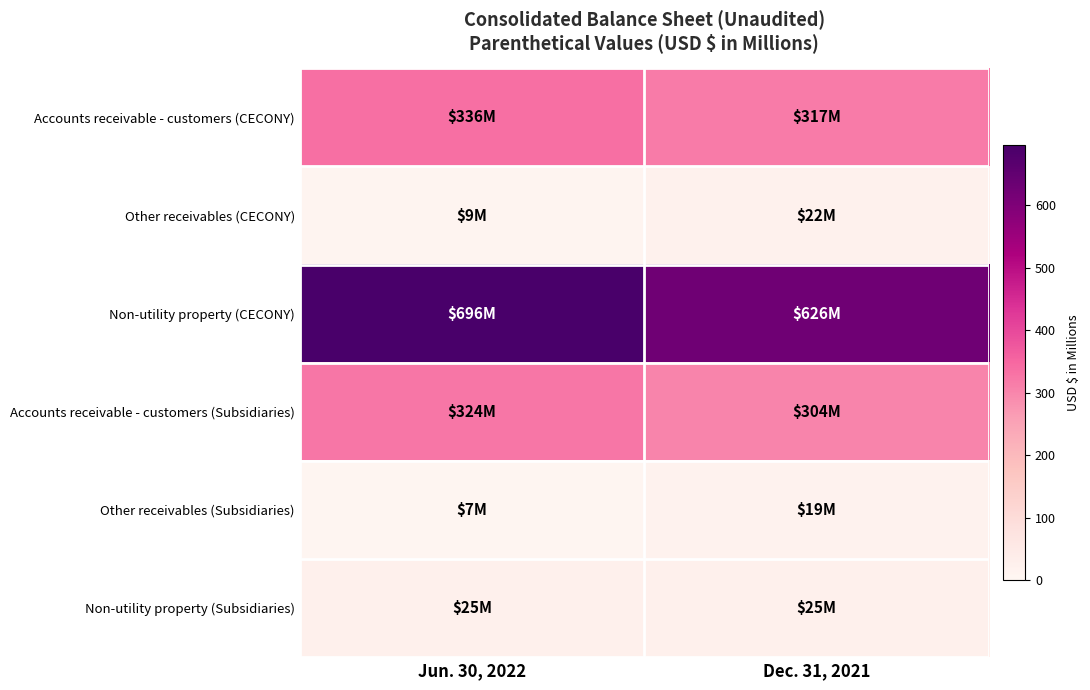

Reading left to right, transcribe all the data shown in this chart.

Accounts receivable - customers (CECONY): Jun. 30, 2022=336	Dec. 31, 2021=317
Other receivables (CECONY): Jun. 30, 2022=9	Dec. 31, 2021=22
Non-utility property (CECONY): Jun. 30, 2022=696	Dec. 31, 2021=626
Accounts receivable - customers (Subsidiaries): Jun. 30, 2022=324	Dec. 31, 2021=304
Other receivables (Subsidiaries): Jun. 30, 2022=7	Dec. 31, 2021=19
Non-utility property (Subsidiaries): Jun. 30, 2022=25	Dec. 31, 2021=25